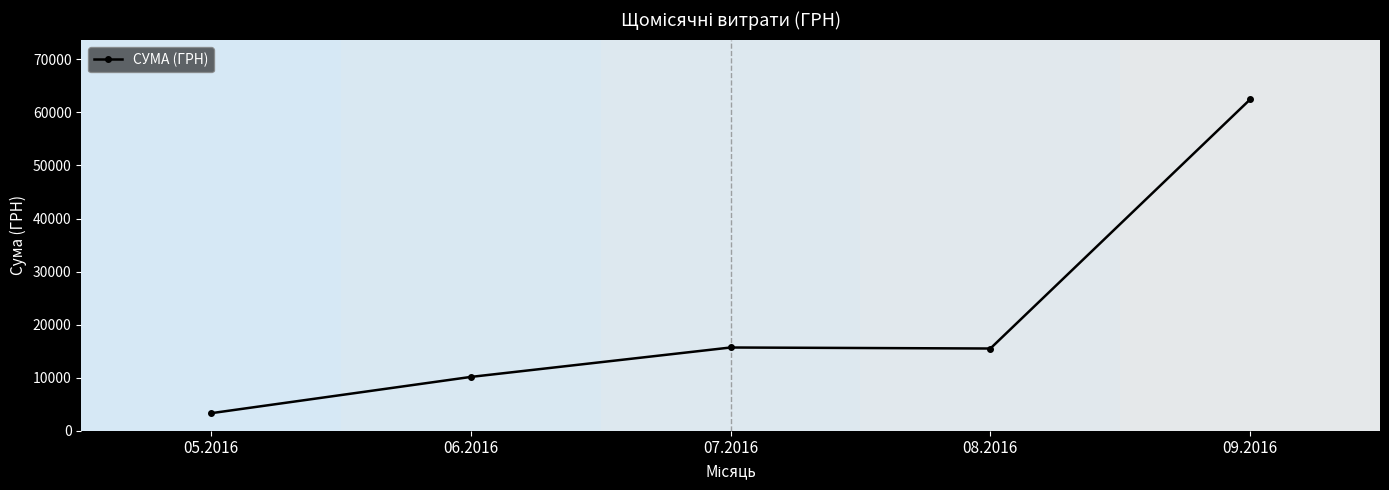

What is the label of the 1st point from the right?

09.2016